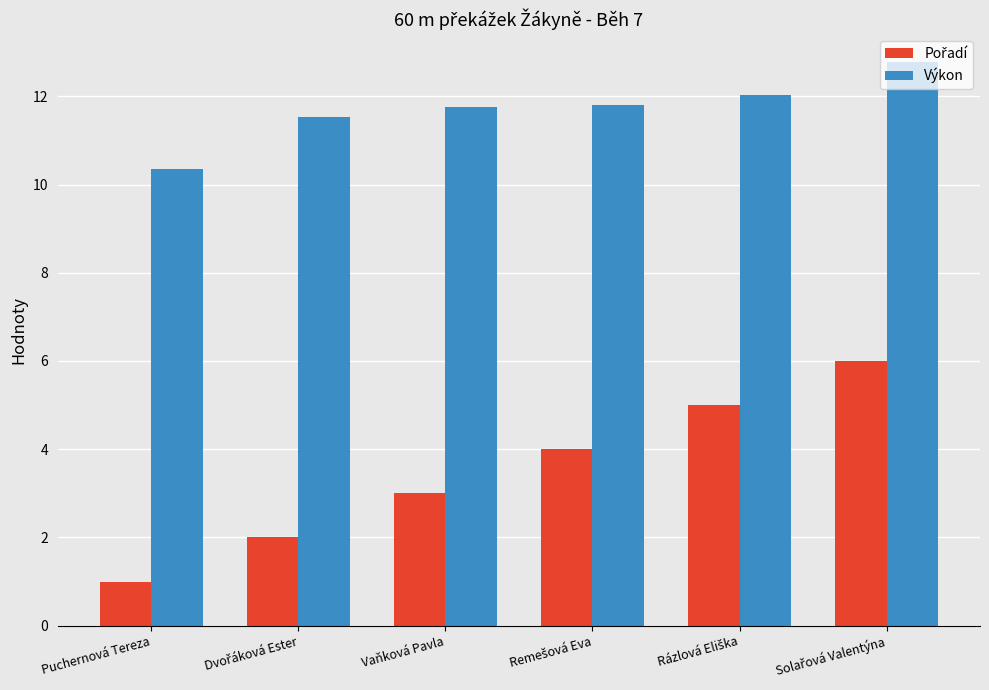

What is the value of the Výkon bar at the 6th from the left?

12.8